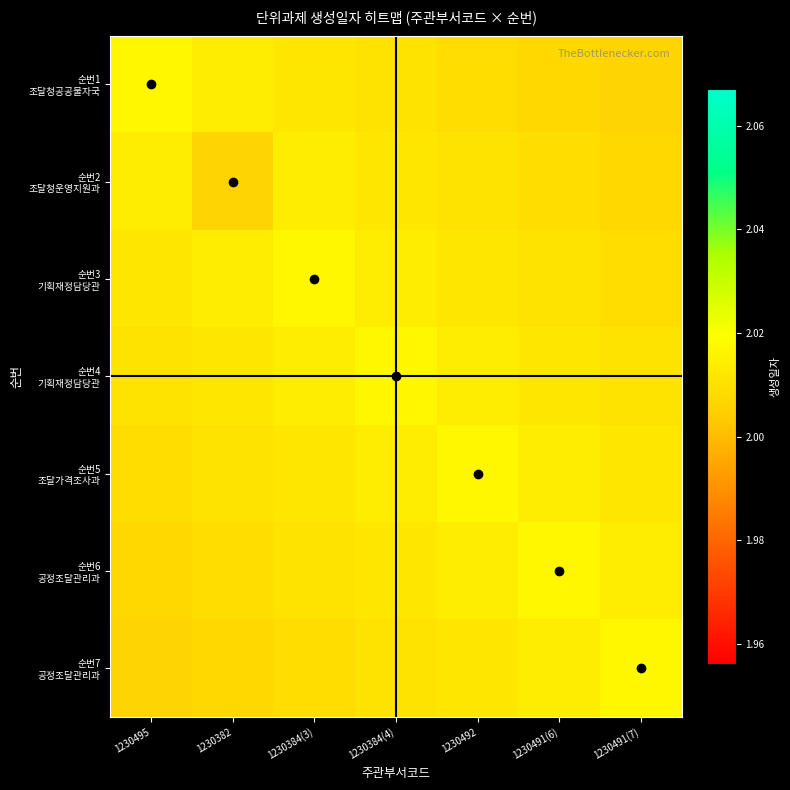

Rank the series by their maximum value, from highest to lowest.

순번1 조달청공공물자국, 순번3 기획재정담당관, 순번4 기획재정담당관, 순번5 조달가격조사과, 순번6 공정조달관리과, 순번7 공정조달관리과, 순번2 조달청운영지원과